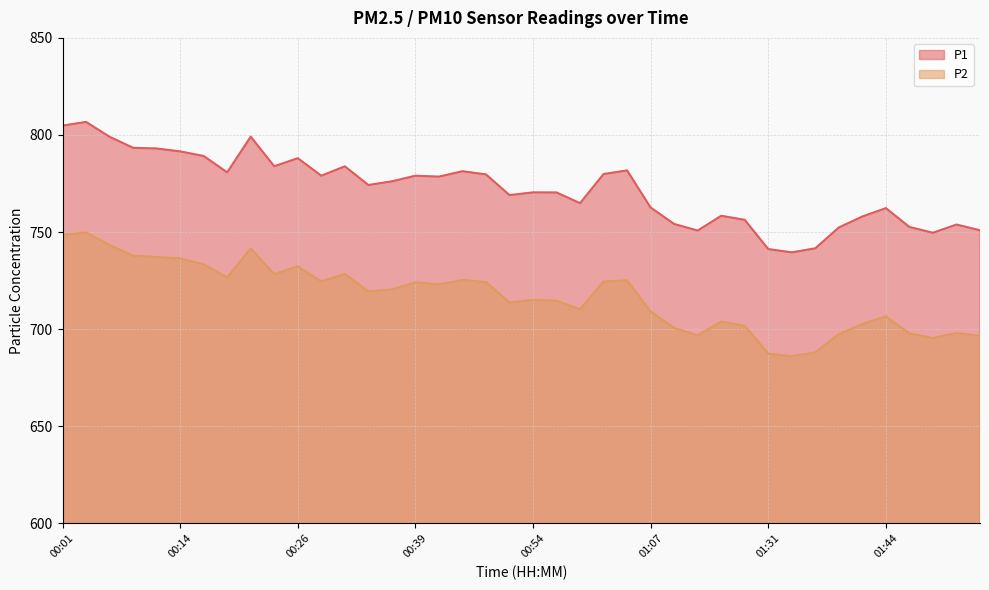

At which category is the sum across all series the highest?

00:04